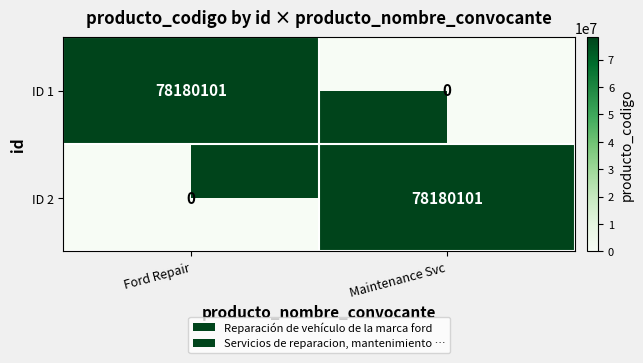

What is the sum of the ID 1 values at Ford Repair and Maintenance Svc?

78180101